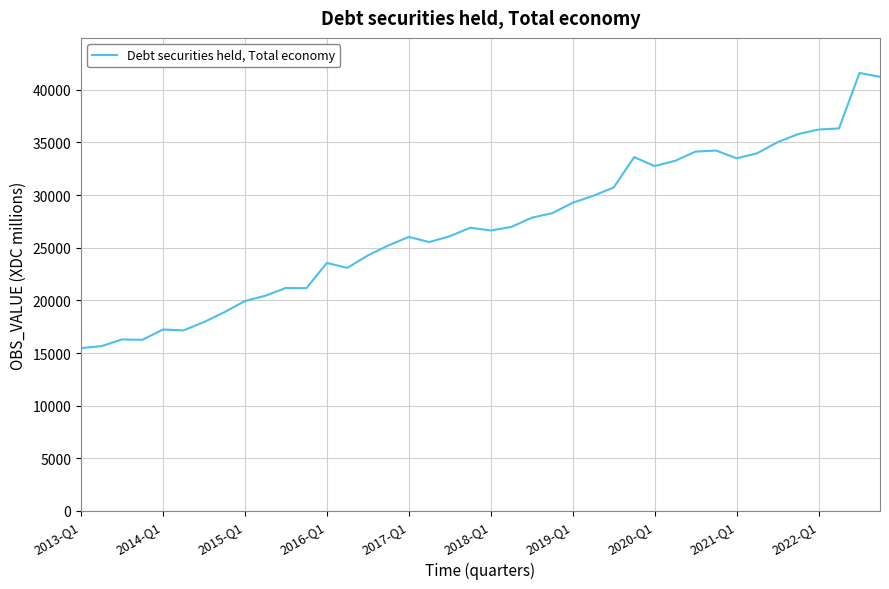

What is the greatest value displayed?

41603.1